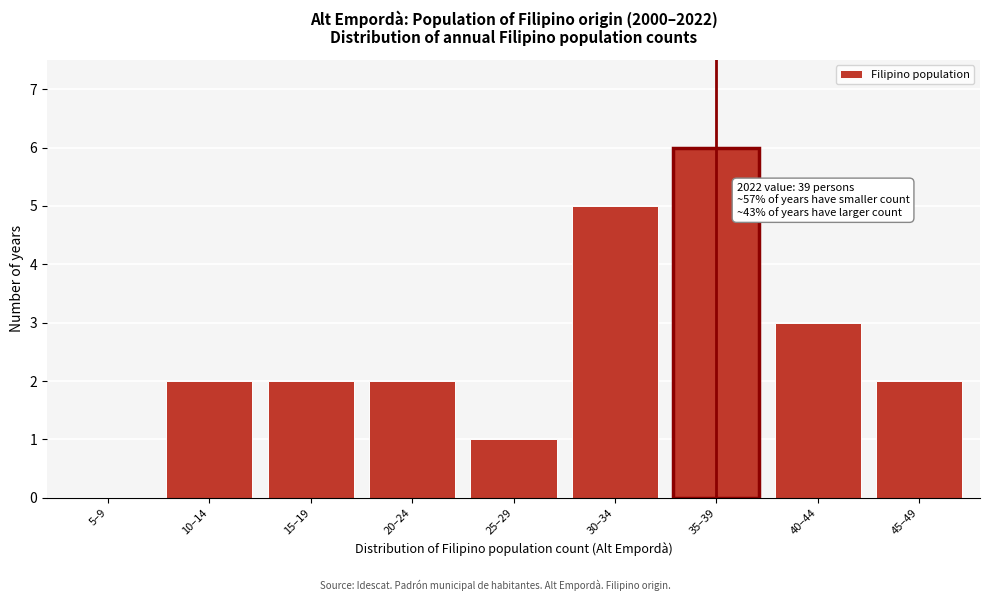

Reading left to right, transcribe all the data shown in this chart.

5–9=0	10–14=2	15–19=2	20–24=2	25–29=1	30–34=5	35–39=6	40–44=3	45–49=2